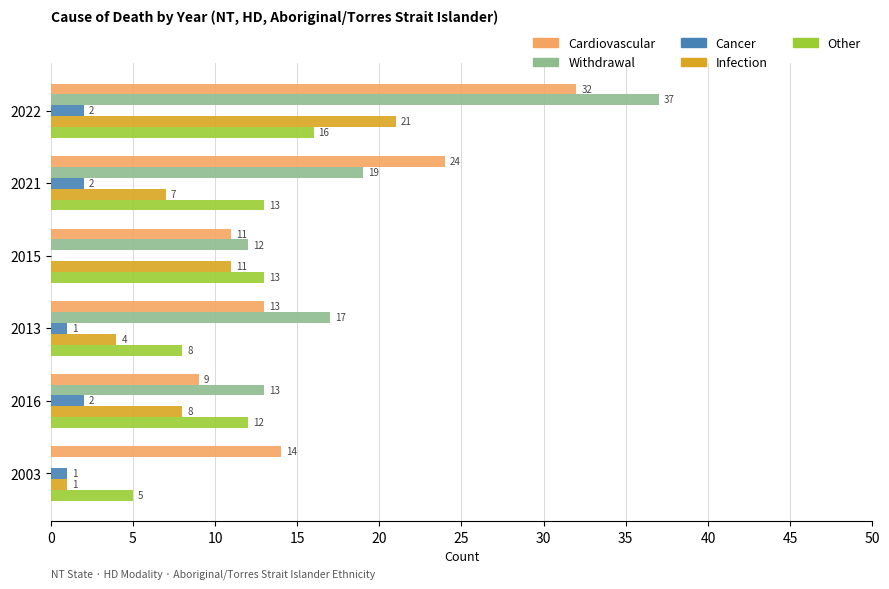

How many series are shown in this chart?

5